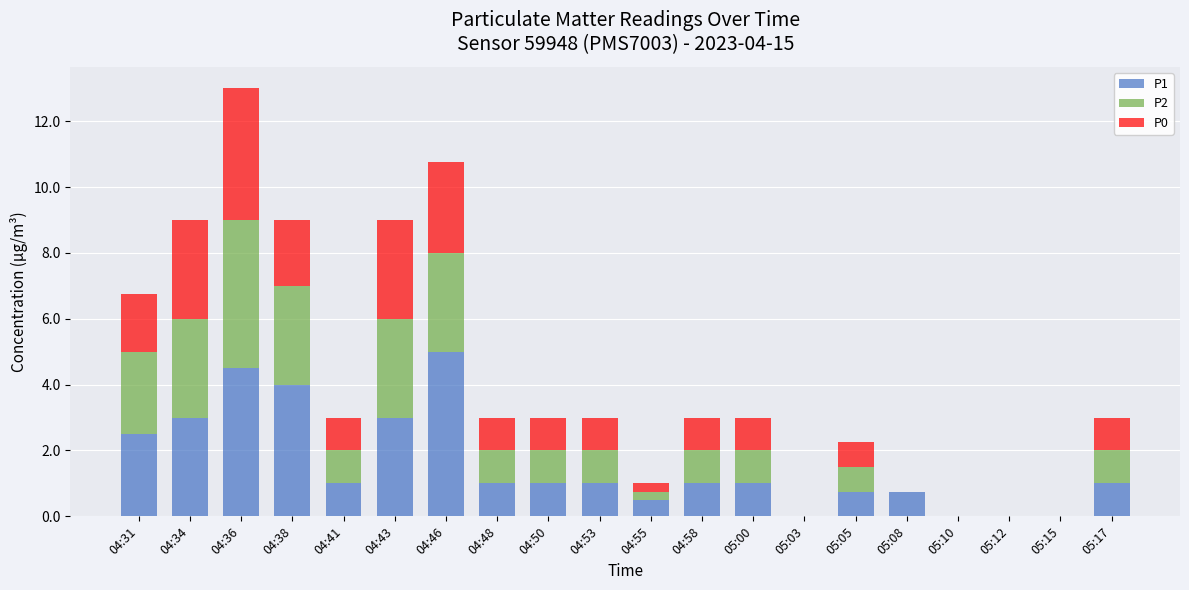

True or false: P1 has a value of 1.0 at 04:41.

True